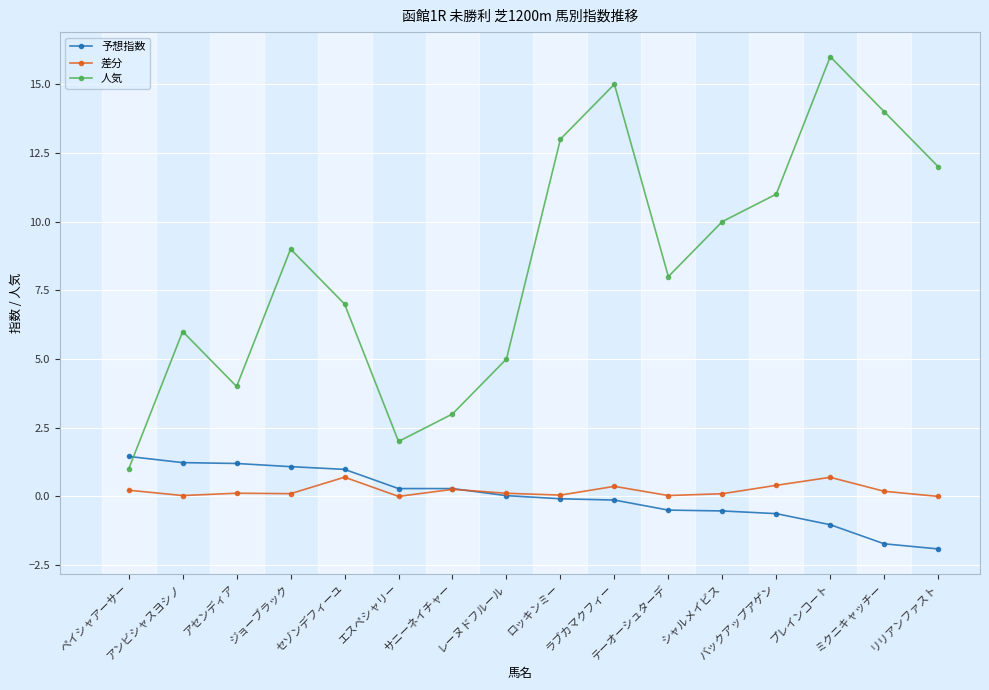

How many interior local valleys does the 人気 series have?

3